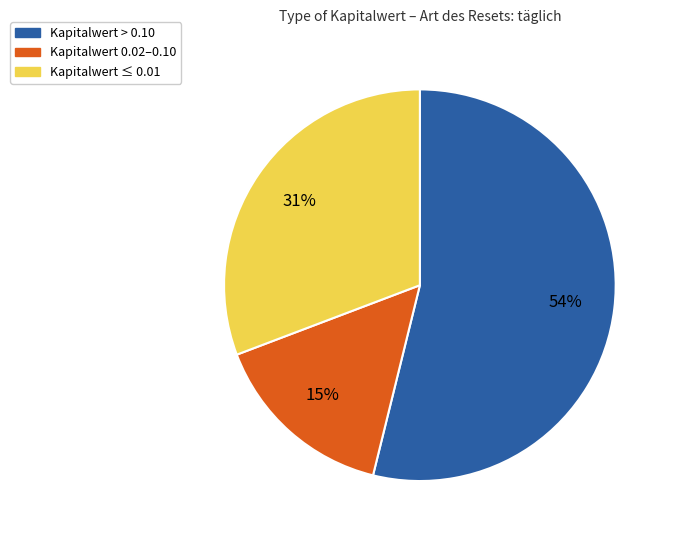

Is there a majority slice in this chart?

Yes